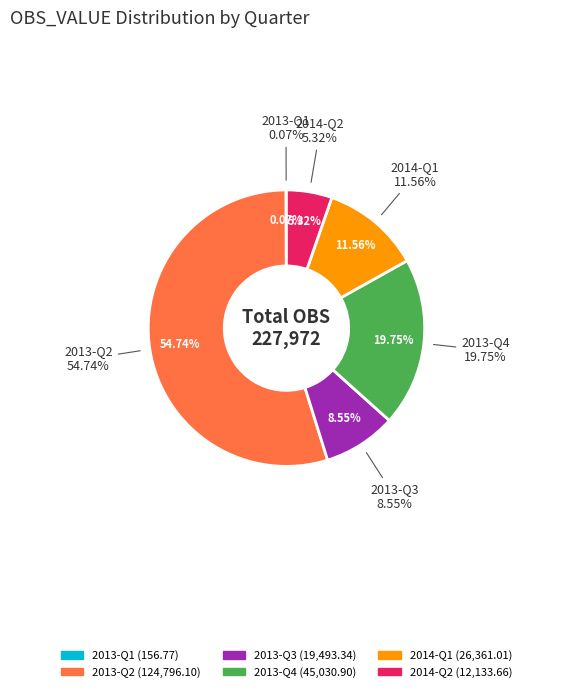

To the nearest percent, what percentage of the pie is 2013-Q3?

9%